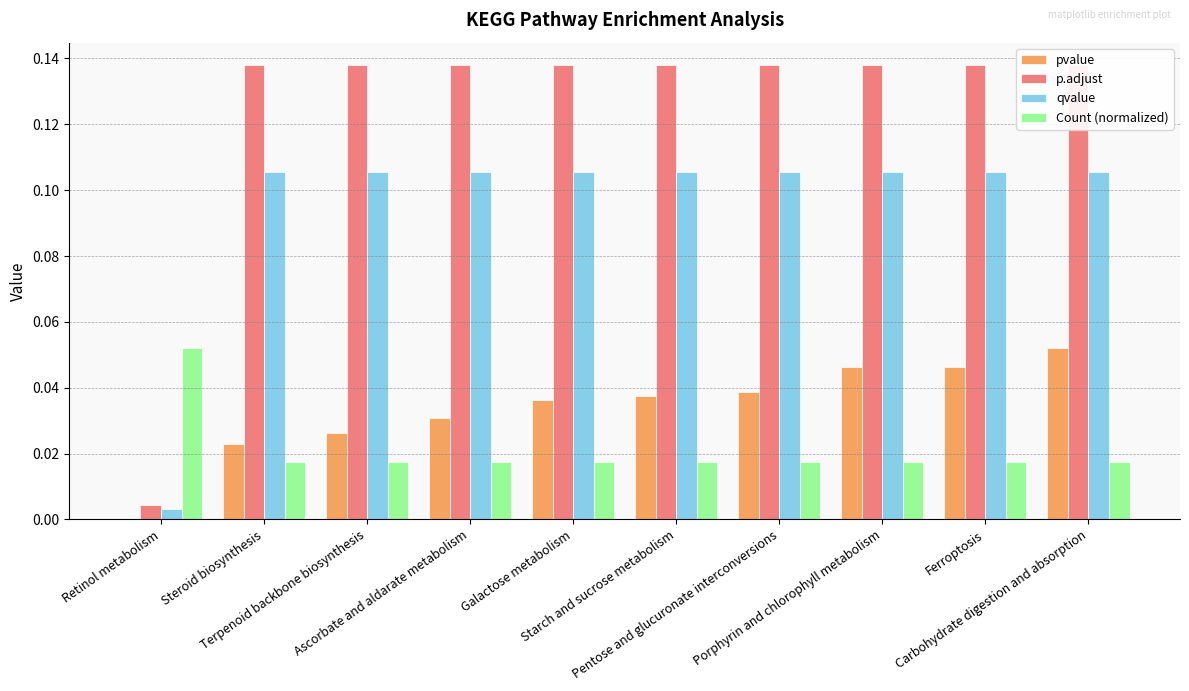

What is the spread (max minus min) of values at Ferroptosis?

0.1